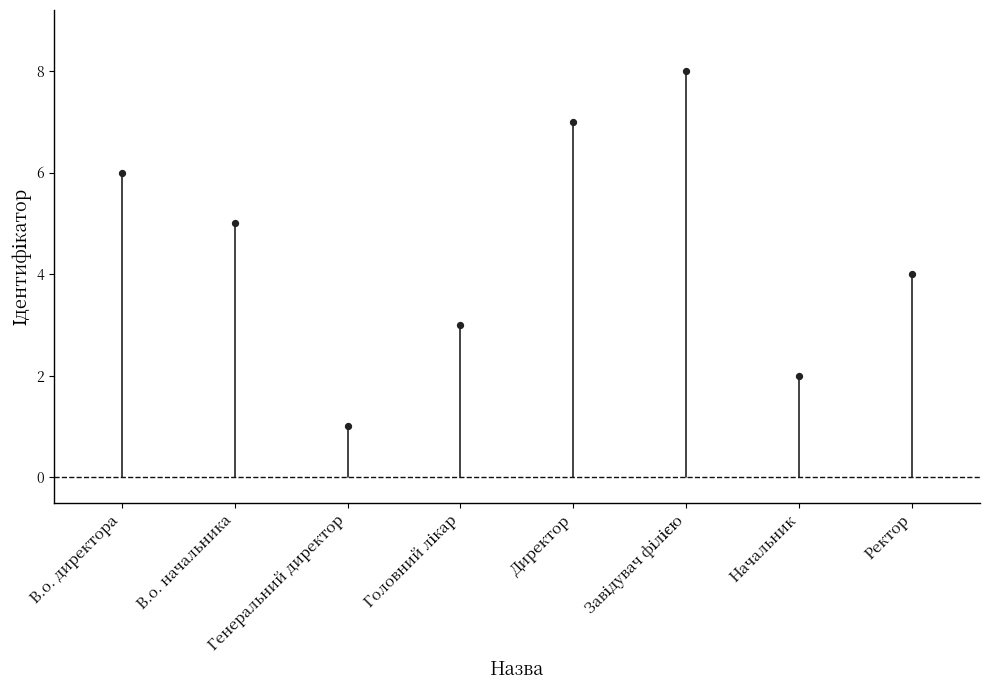

What is the range of Y values (max minus min)?

7